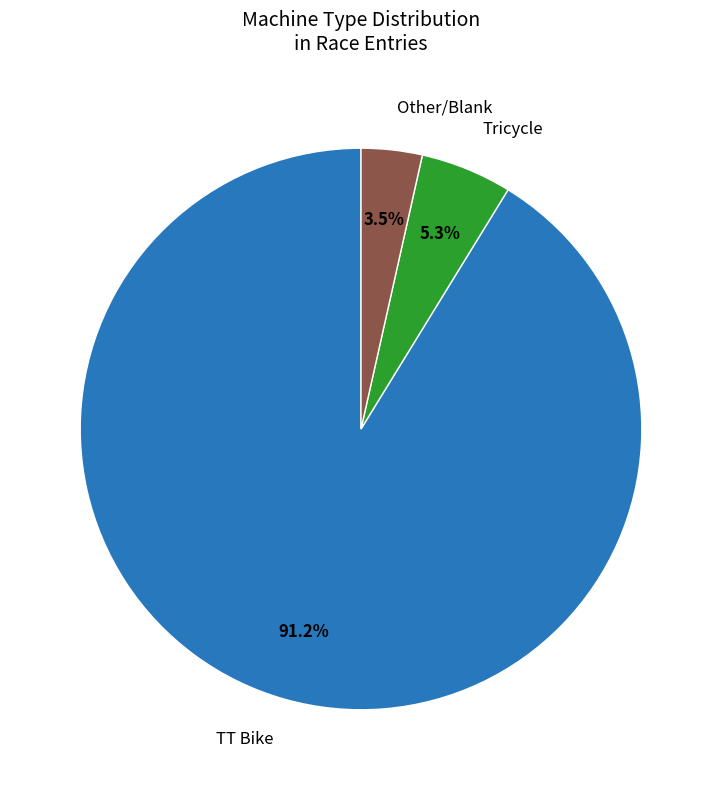

What is the largest slice in the pie chart?

TT Bike